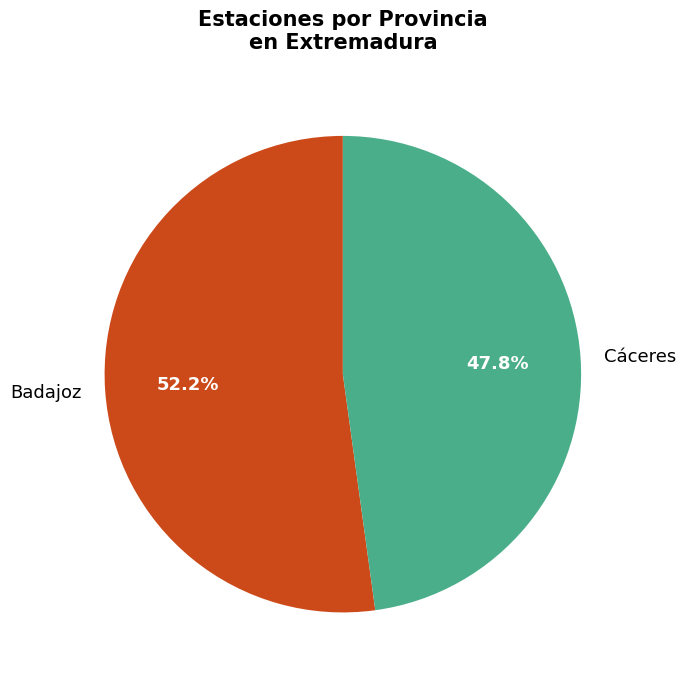

Between Badajoz and Cáceres, which is larger?

Badajoz